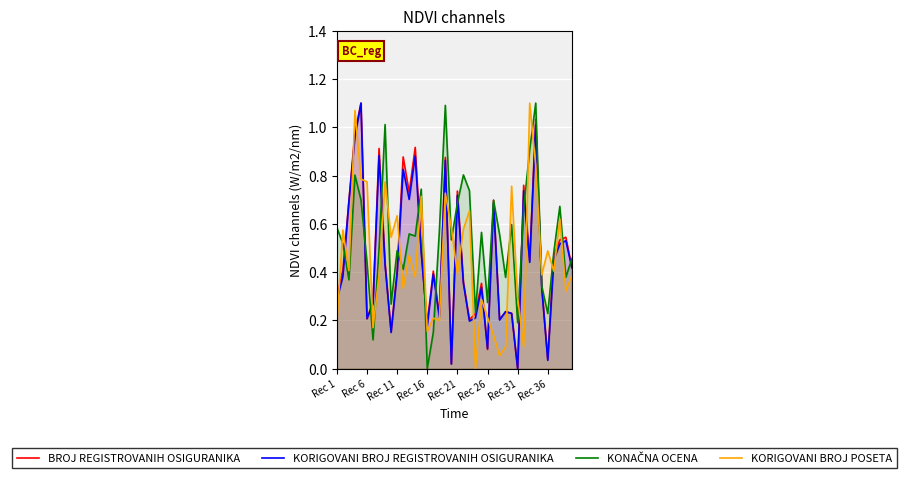

Which series ends up on top after the final intersection of BROJ REGISTROVANIH OSIGURANIKA and KORIGOVANI BROJ POSETA?

BROJ REGISTROVANIH OSIGURANIKA